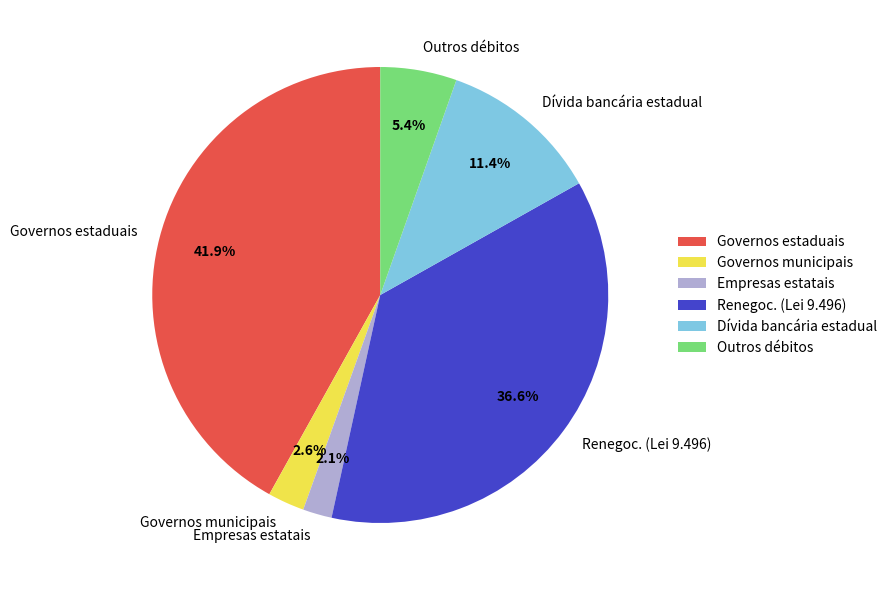

Rank the categories by value from highest to lowest.

Governos estaduais, Renegoc. (Lei 9.496), Dívida bancária estadual, Outros débitos, Governos municipais, Empresas estatais